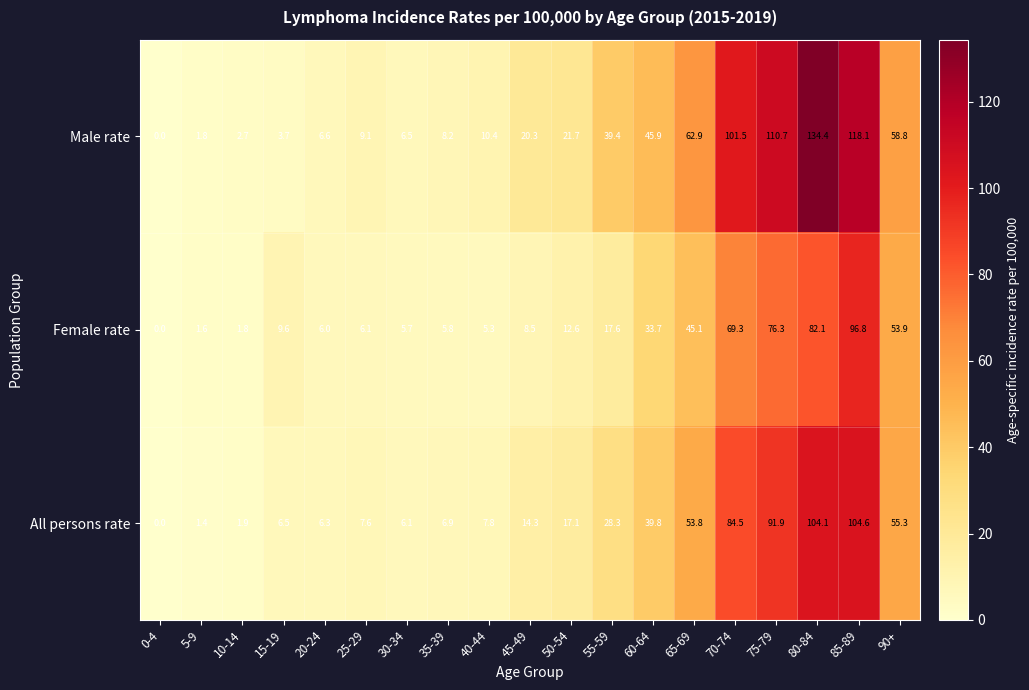

What is the total value across all series at 45-49?

43.1